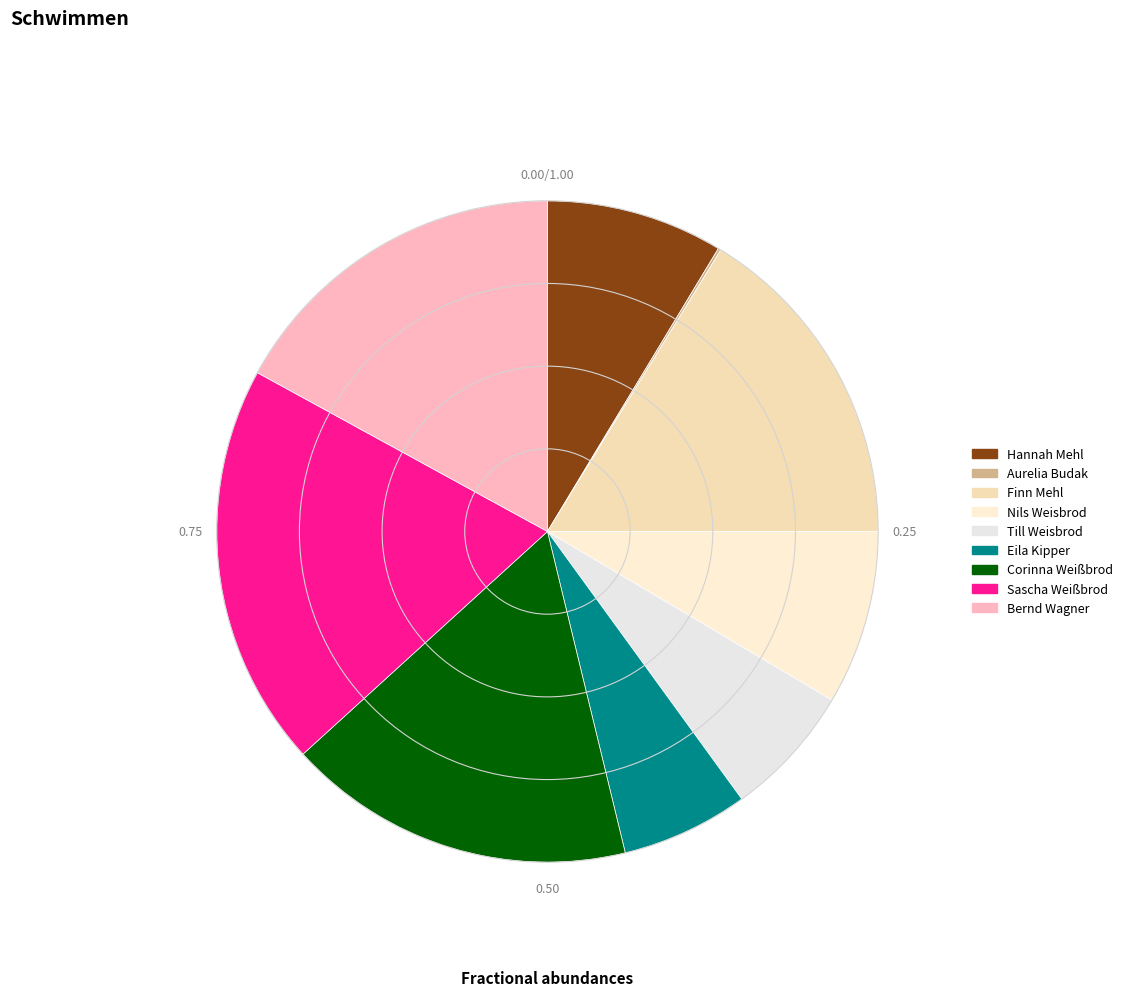

Rank the categories by value from lowest to highest.

Aurelia Budak, Eila Kipper, Till Weisbrod, Nils Weisbrod, Hannah Mehl, Finn Mehl, Corinna Weißbrod, Bernd Wagner, Sascha Weißbrod